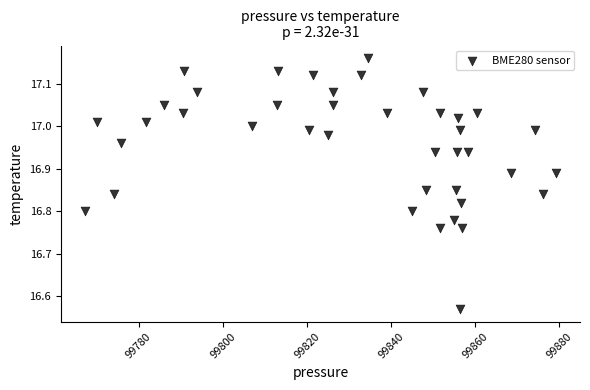

What is the range of X values (max minus min)?

112.1